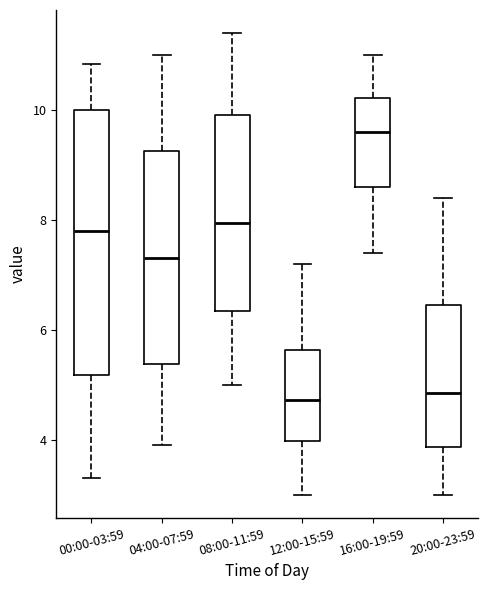

Where does the upper whisker of the box for 00:00-03:59 end on the y-axis? The values are not printed on the chart, so give them approximately, as read against the axis.

10.8